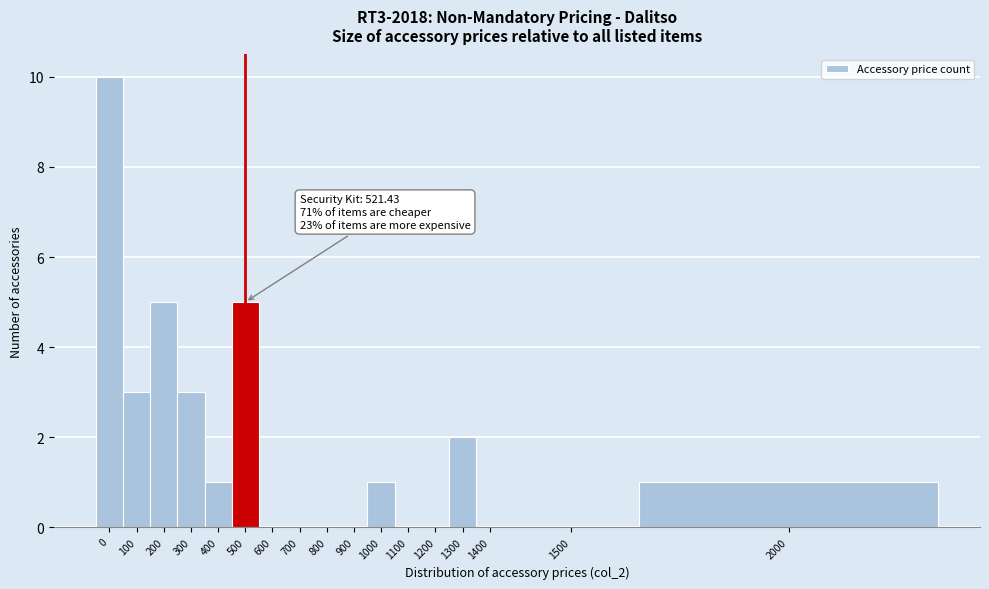

Reading left to right, transcribe all the data shown in this chart.

0=10	100=3	200=5	300=3	400=1	500=5	600=0	700=0	800=0	900=0	1000=1	1100=0	1200=0	1300=2	1400=0	1500=0	2000=1